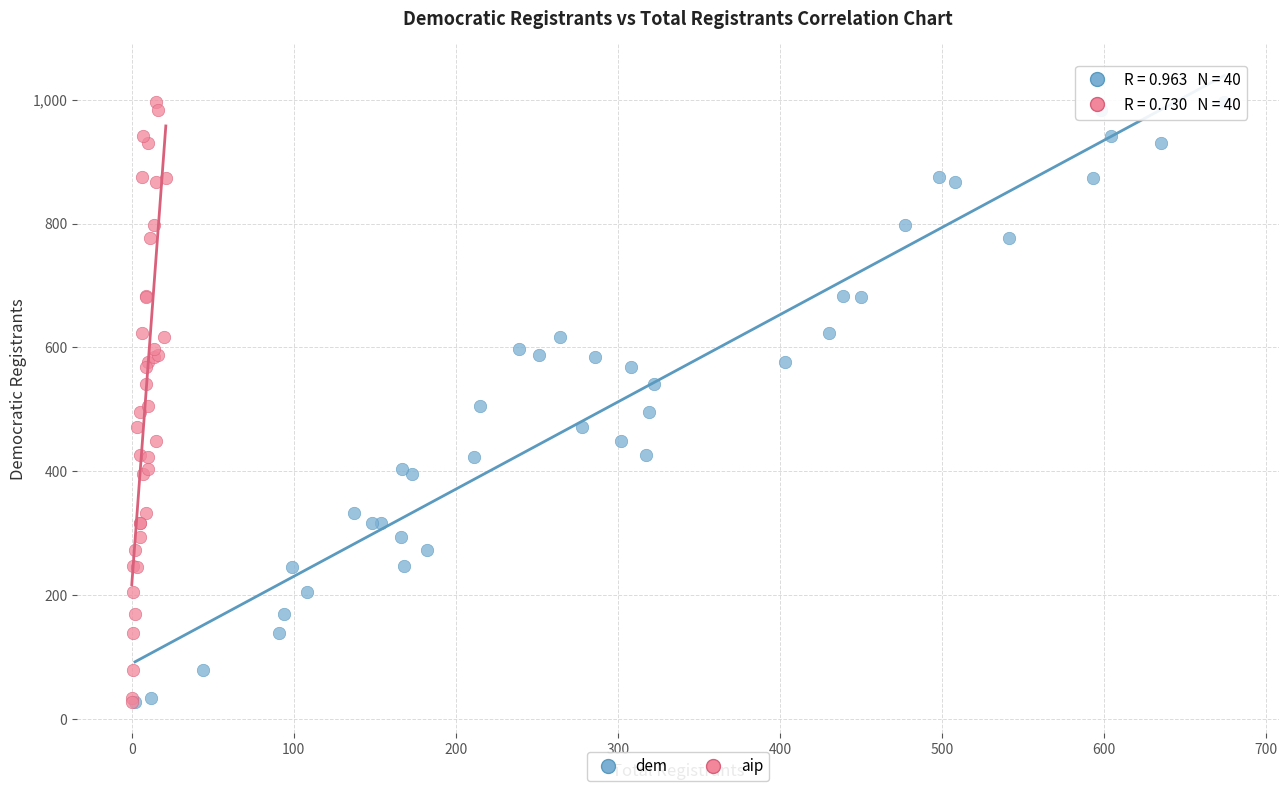

What are all the series names shown in the legend?

dem, aip